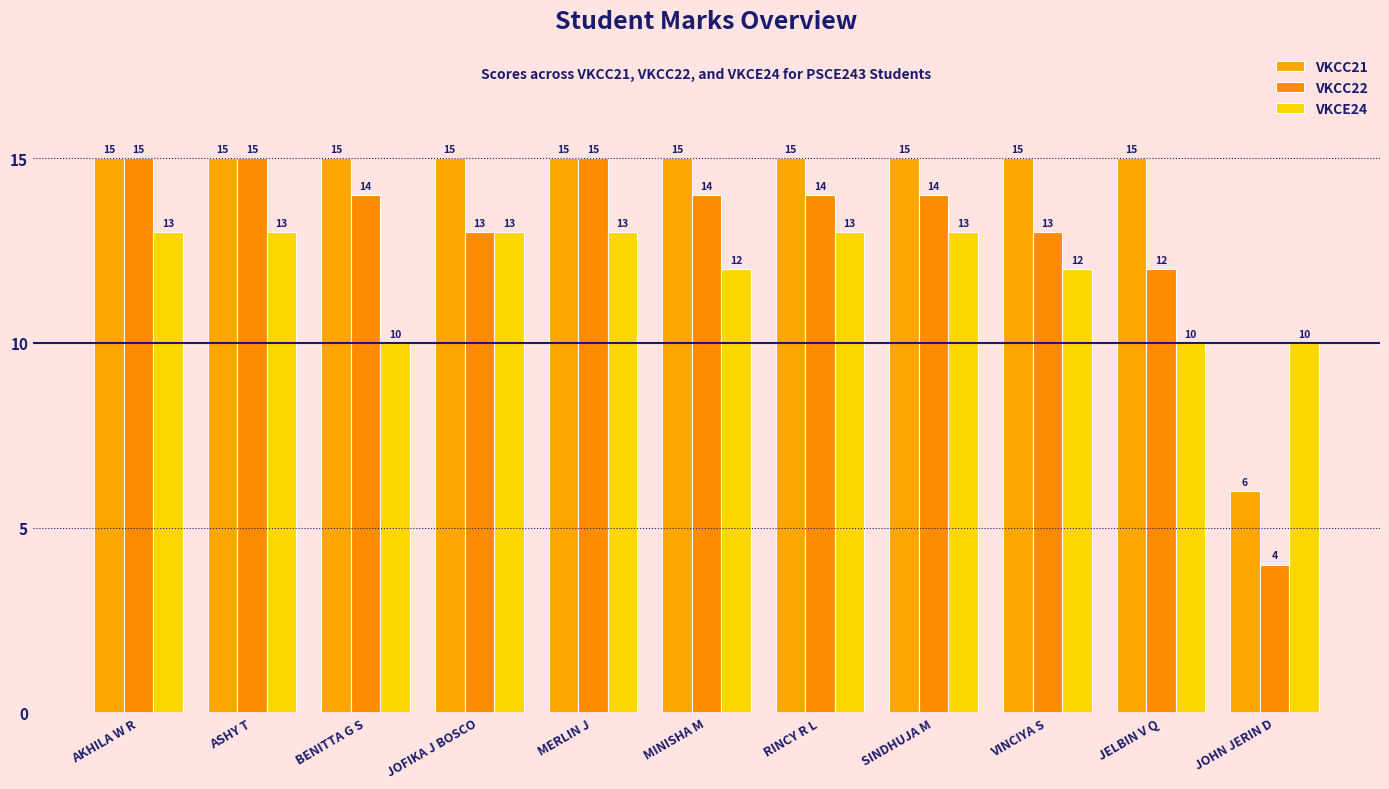

Reading left to right, list all the values displayed in this chart.

VKCC21: AKHILA W R=15	ASHY T=15	BENITTA G S=15	JOFIKA J BOSCO=15	MERLIN J=15	MINISHA M=15	RINCY R L=15	SINDHUJA M=15	VINCIYA S=15	JELBIN V Q=15	JOHN JERIN D=6
VKCC22: AKHILA W R=15	ASHY T=15	BENITTA G S=14	JOFIKA J BOSCO=13	MERLIN J=15	MINISHA M=14	RINCY R L=14	SINDHUJA M=14	VINCIYA S=13	JELBIN V Q=12	JOHN JERIN D=4
VKCE24: AKHILA W R=13	ASHY T=13	BENITTA G S=10	JOFIKA J BOSCO=13	MERLIN J=13	MINISHA M=12	RINCY R L=13	SINDHUJA M=13	VINCIYA S=12	JELBIN V Q=10	JOHN JERIN D=10